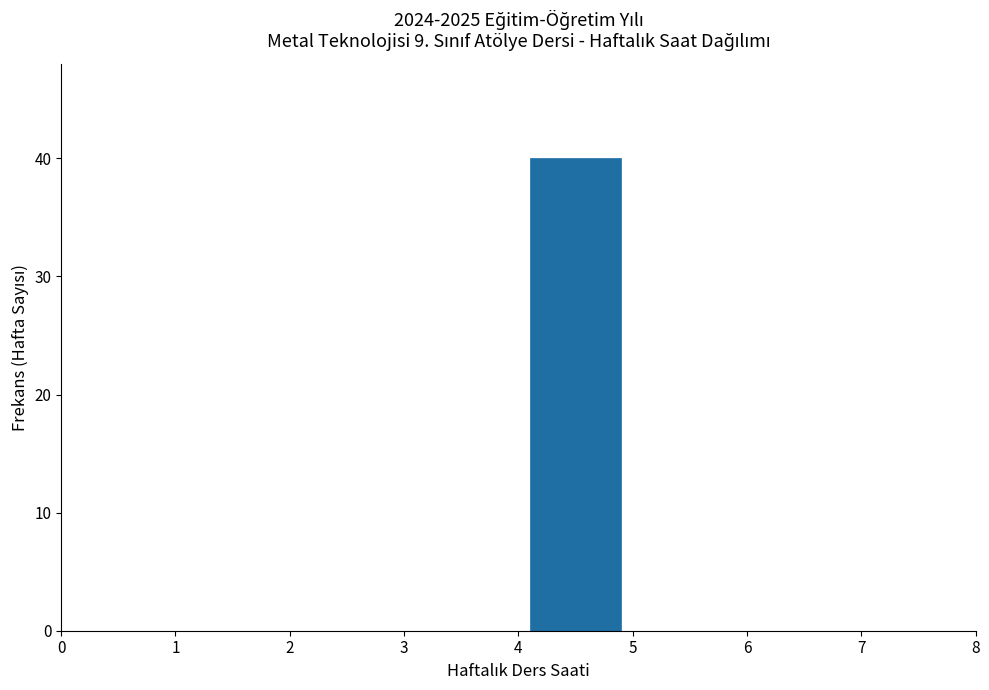

How tall is the bar that spans 4 to 5 on the x-axis? The values are not printed on the chart, so give them approximately, as read against the axis.

40